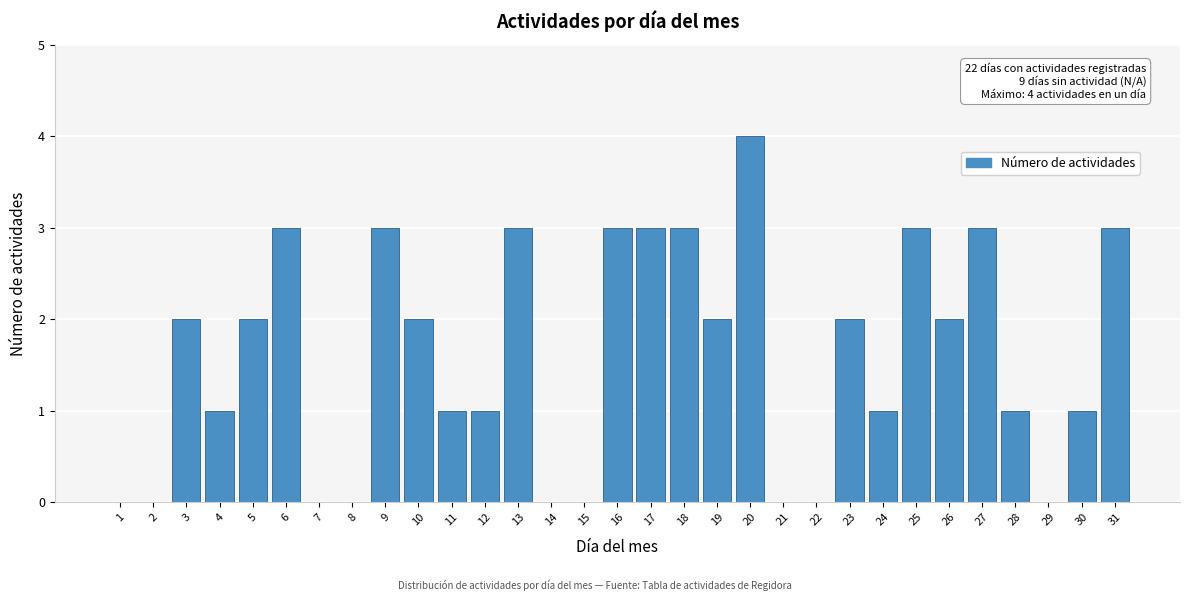

What is the sum of all values?

49